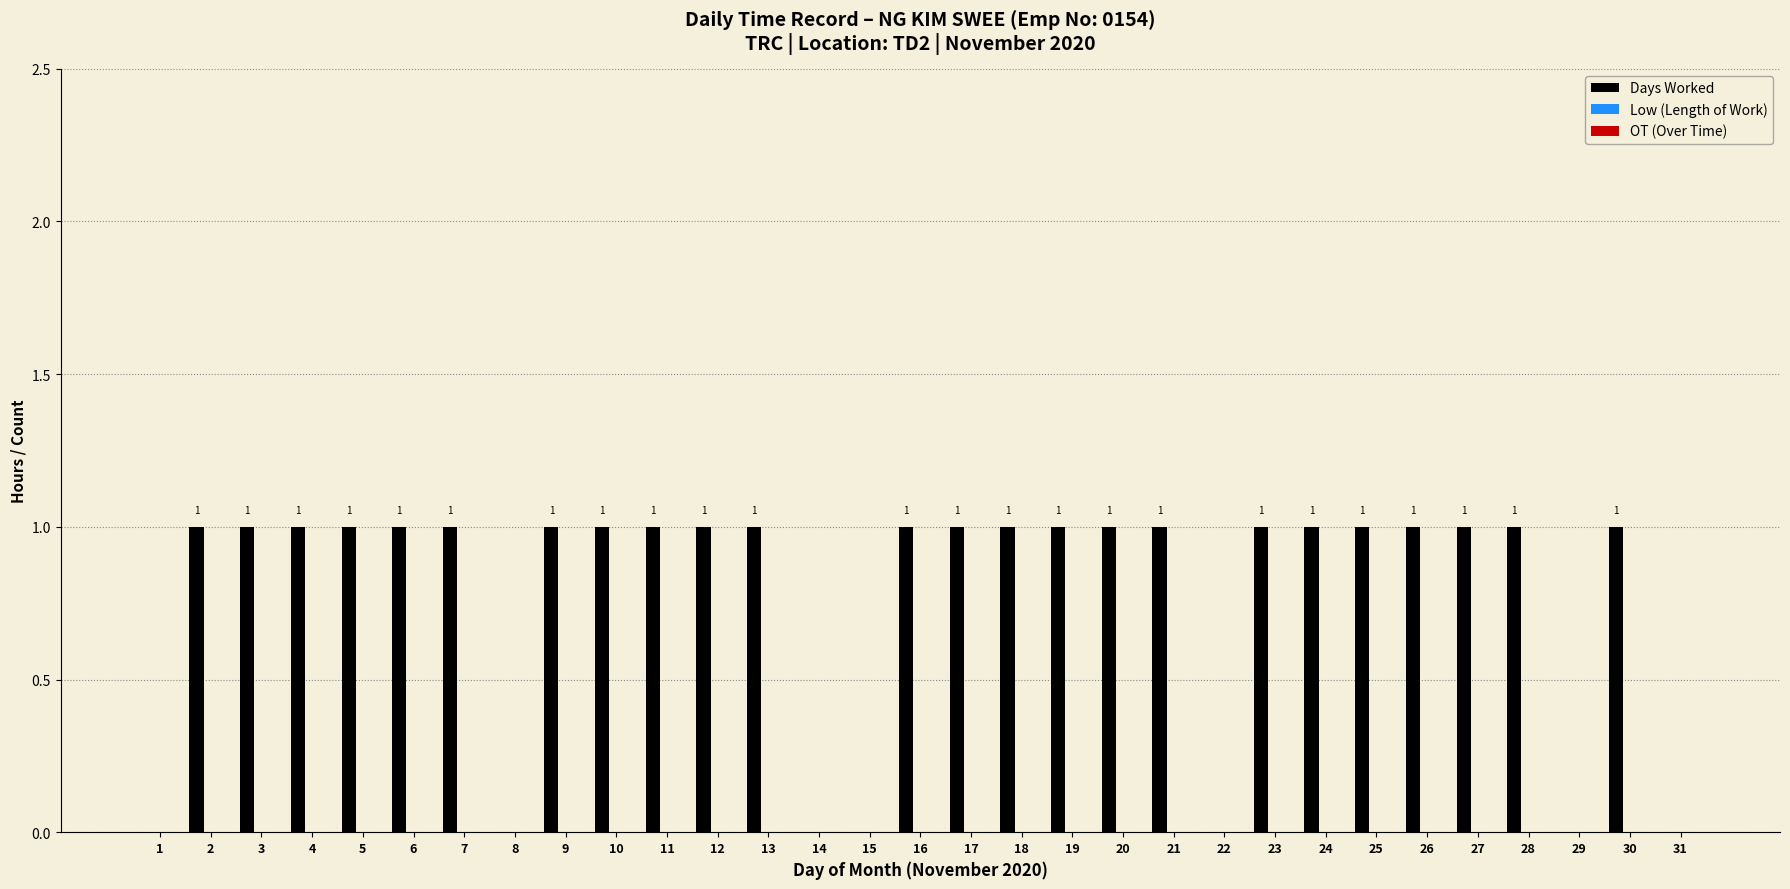

How many values are between 1 and 2?

24